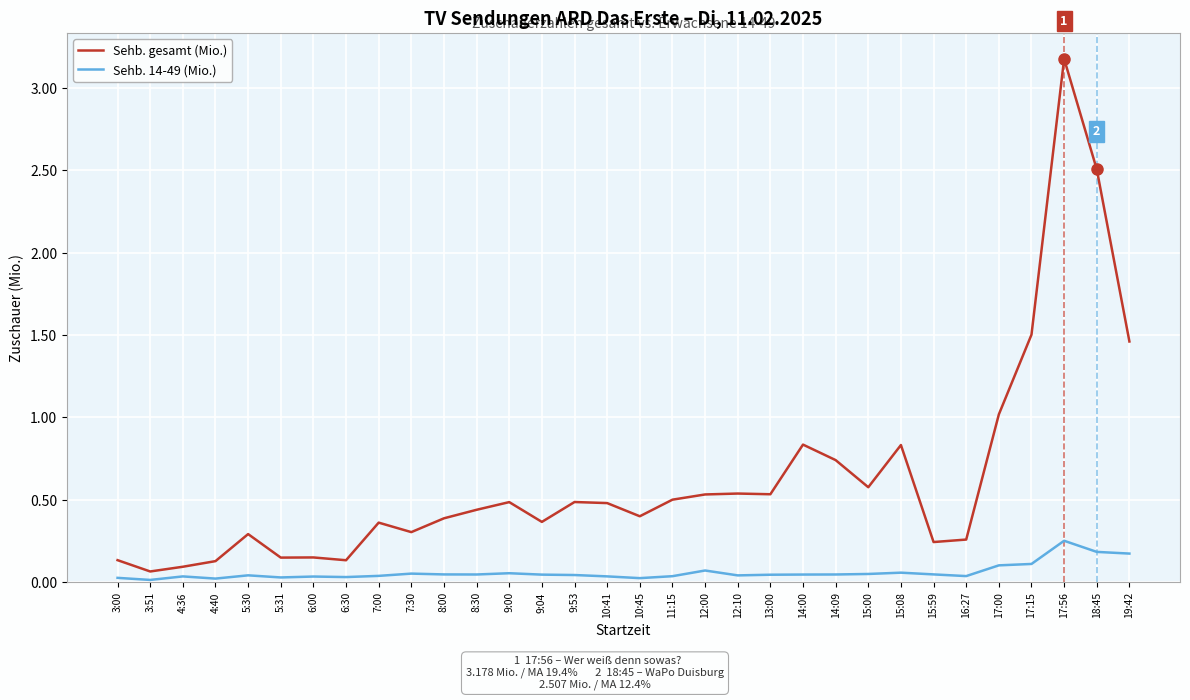

True or false: Sehb. gesamt (Mio.) and Sehb. 14-49 (Mio.) cross at least once.

False